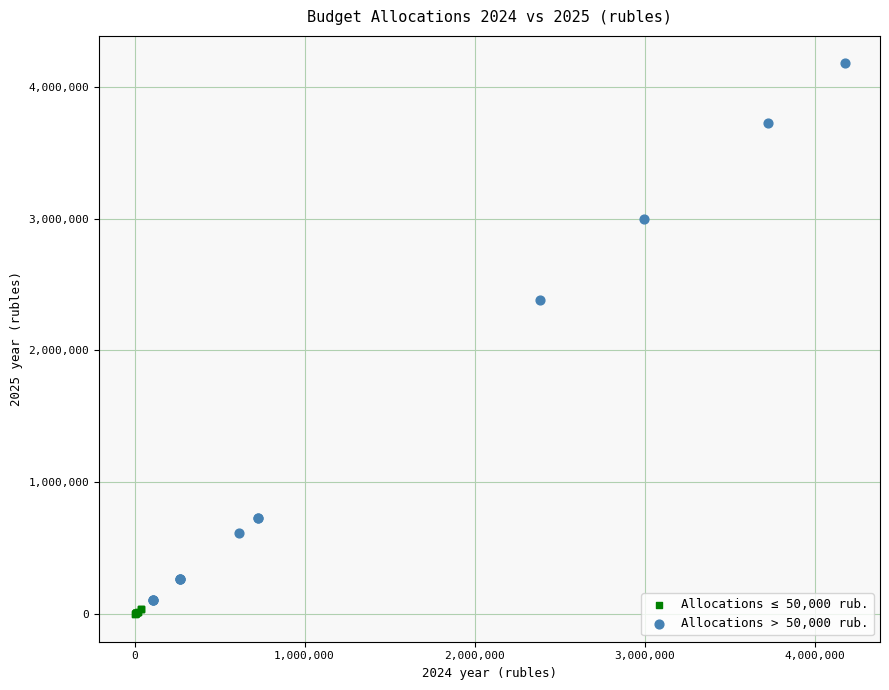

What are all the series names shown in the legend?

Allocations ≤ 50,000 rub., Allocations > 50,000 rub.